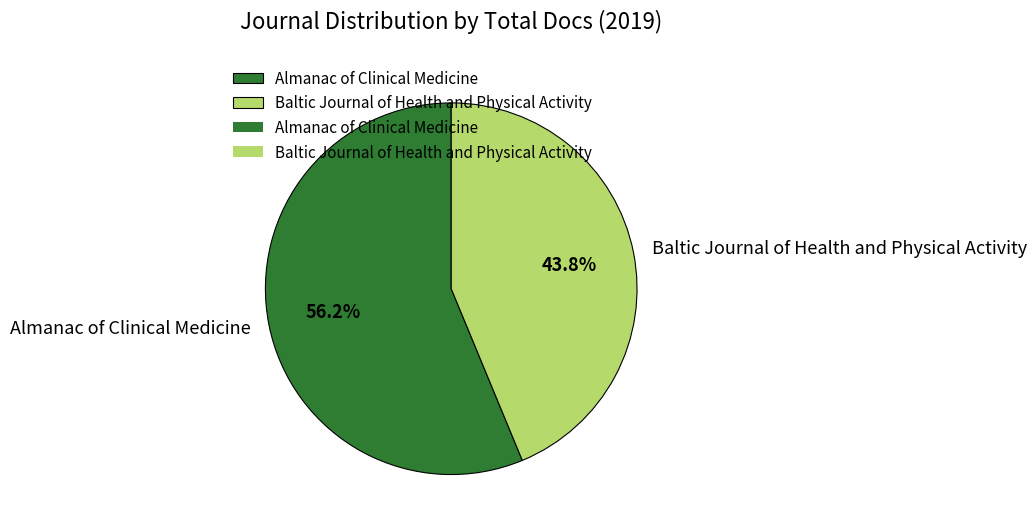

Which slice represents more than half of the pie?

Almanac of Clinical Medicine